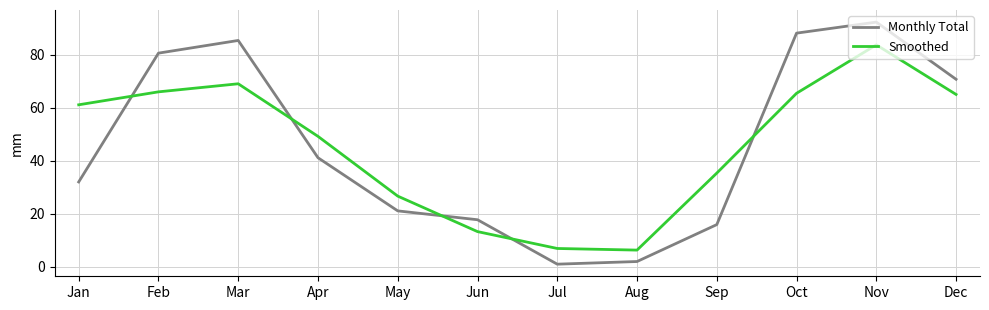

What is the difference between the highest and lowest values at Mar?

16.3